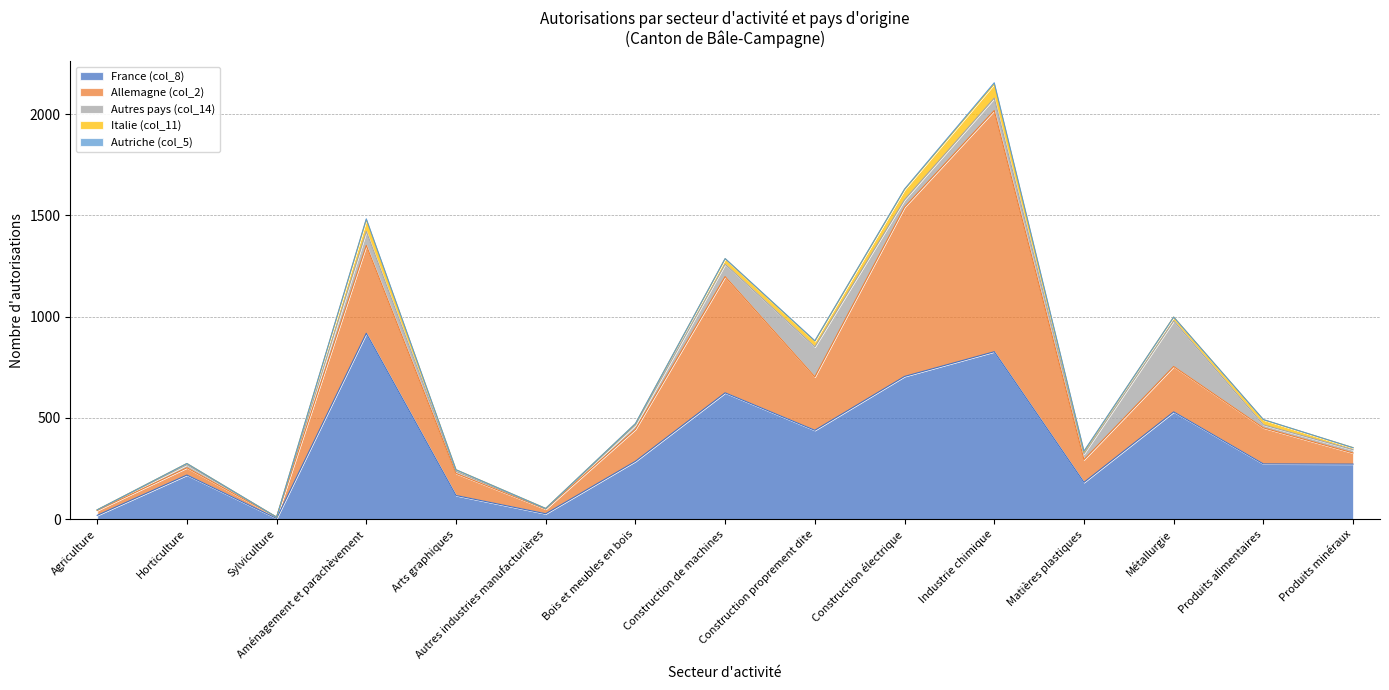

Reading left to right, extract all data points from this chart.

France (col_8): 19	218	4	918	117	27	286	624	439	705	827	182	530	273	272
Allemagne (col_2): 24	36	6	434	109	23	158	574	264	836	1191	112	224	178	55
Autres pays (col_14): 3	15	0	69	10	1	21	61	148	36	61	29	225	15	16
Italie (col_11): 0	6	0	58	8	2	6	27	28	51	70	10	19	25	10
Autriche (col_5): 0	0	0	4	0	0	1	1	2	2	6	3	0	1	0